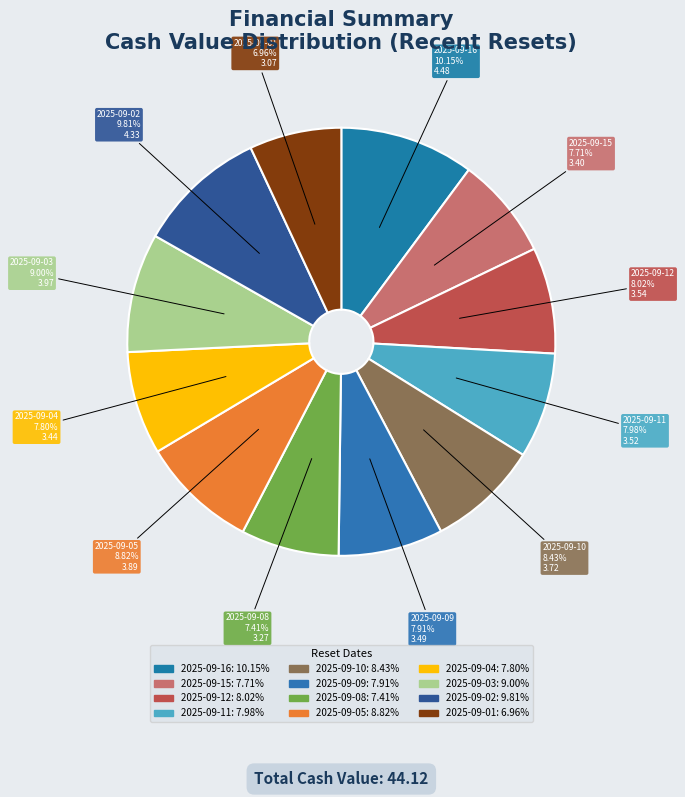

Combined, do 2025-09-11 and 2025-09-16 account for over 50%?

No